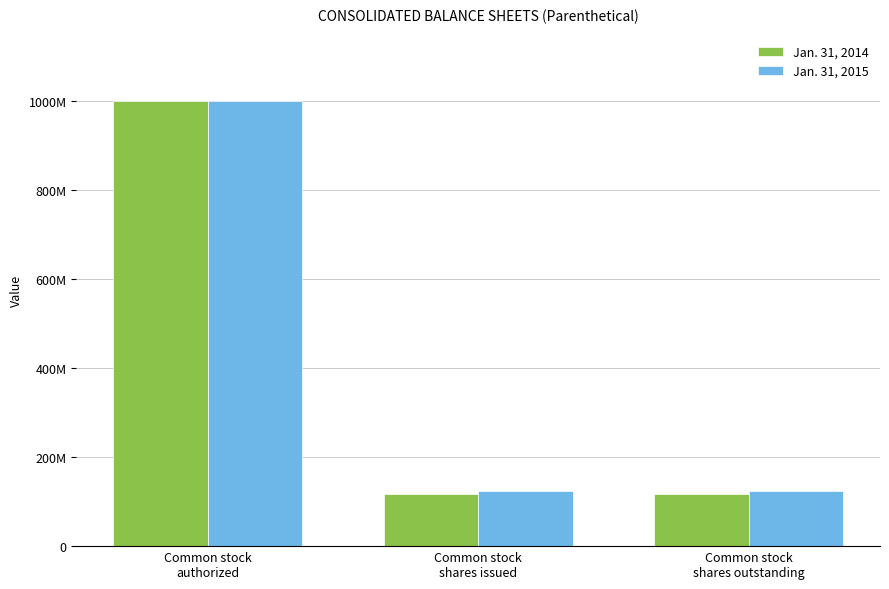

Are the bars grouped side by side (vs. stacked)?

Yes